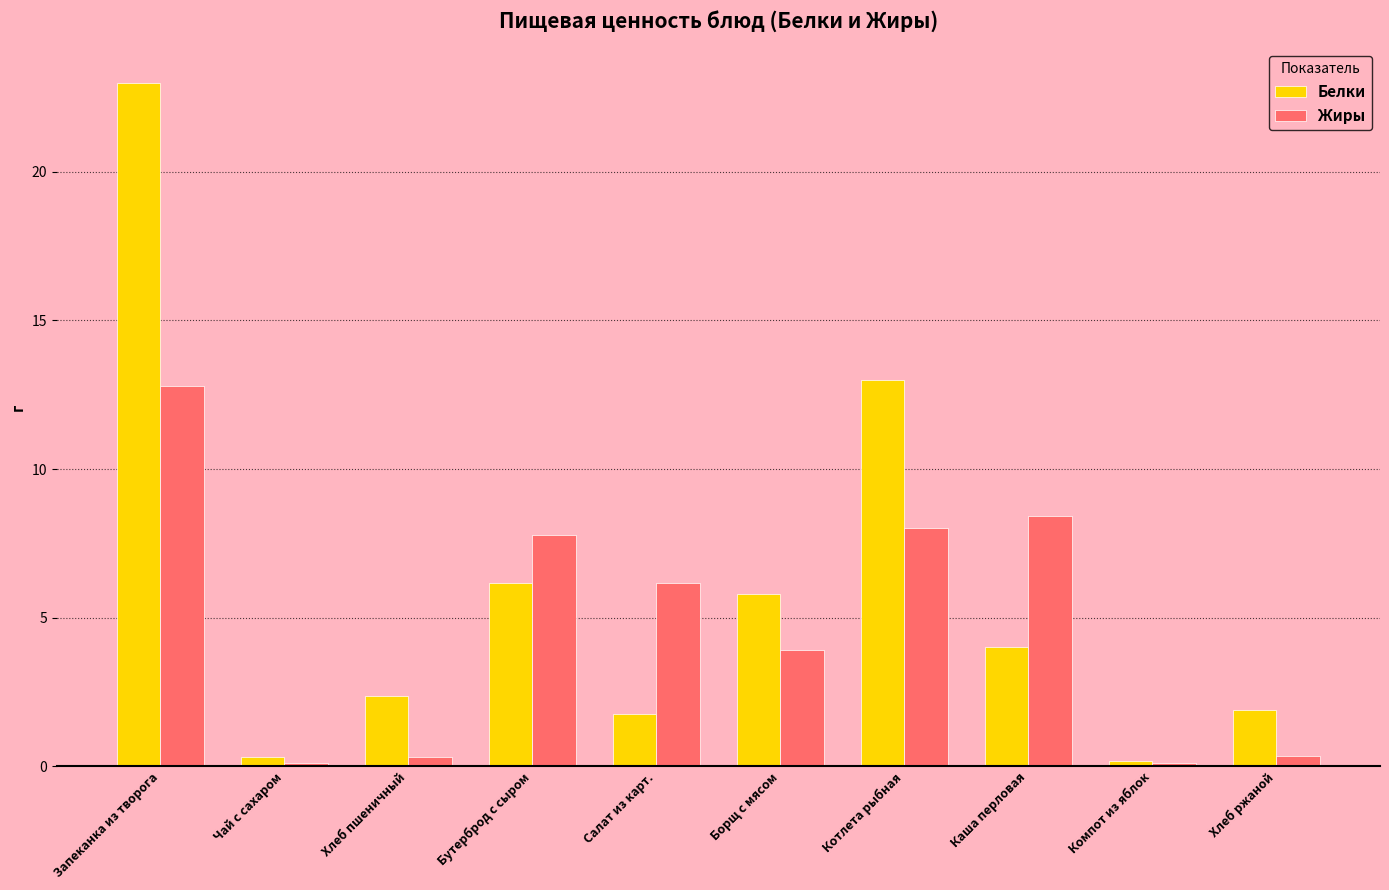

What is the average value of the Белки series?

5.8